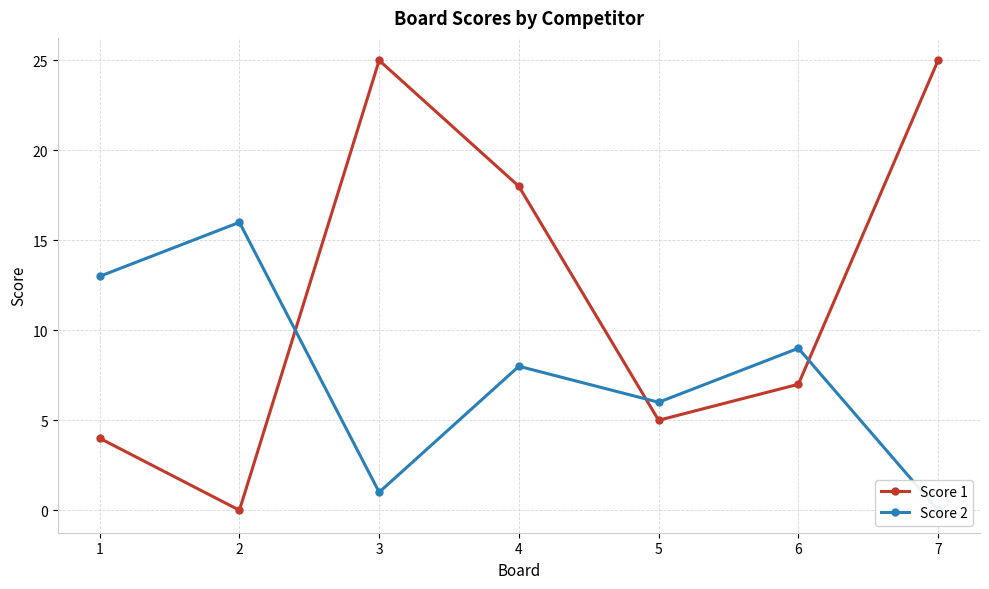

What is the sum of the Score 1 values at 7 and 1?

29